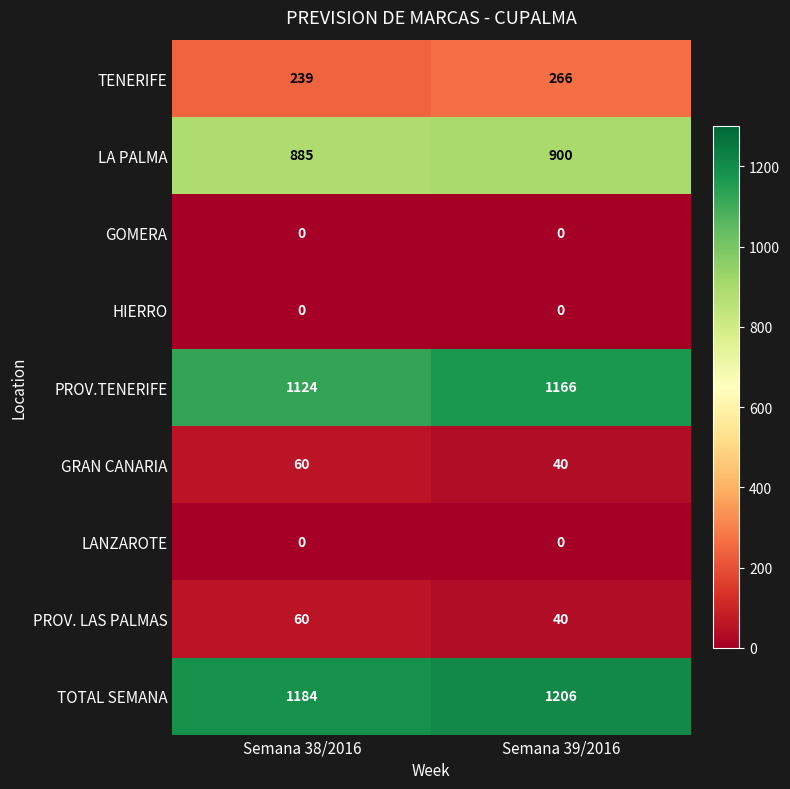

Between Semana 38/2016 and Semana 39/2016, which series saw the biggest shift?

PROV.TENERIFE